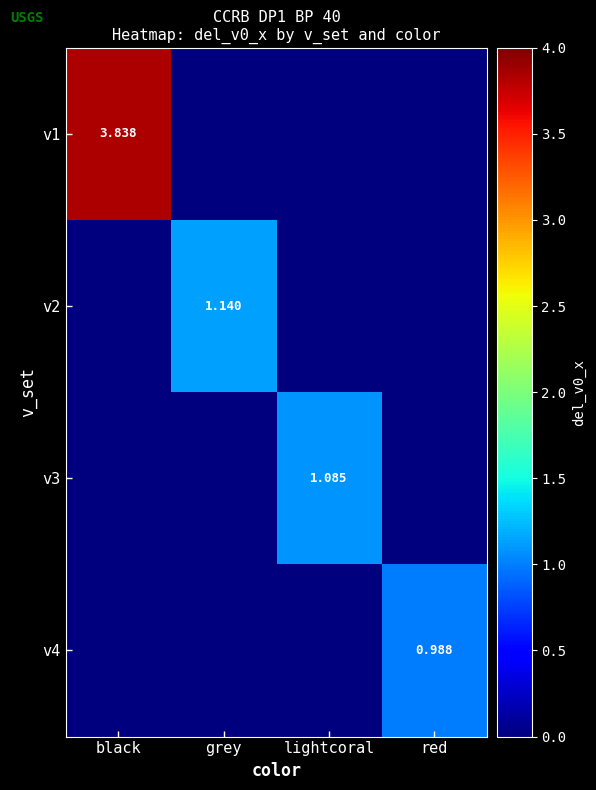

Which series has the widest spread of values?

v1